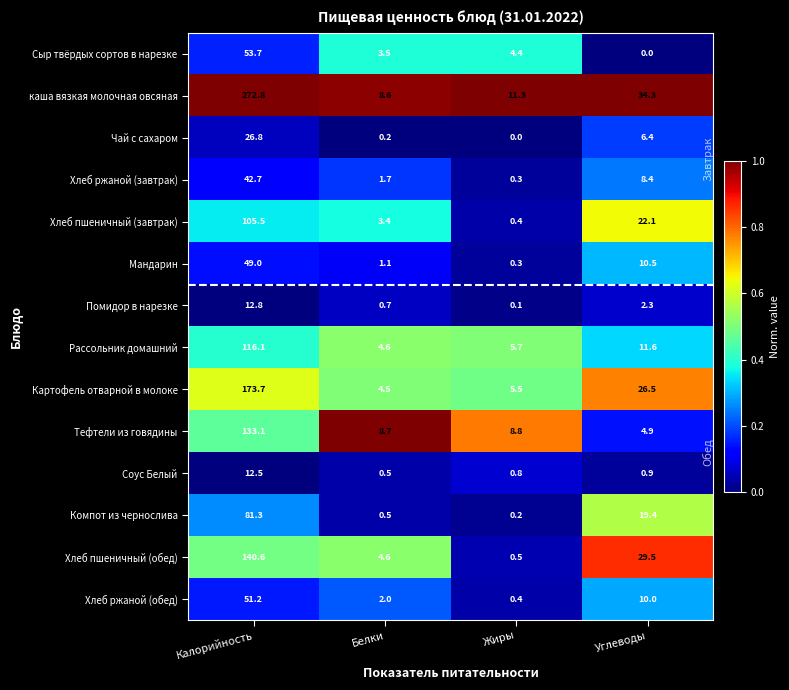

How many categories are shown in the chart?

4